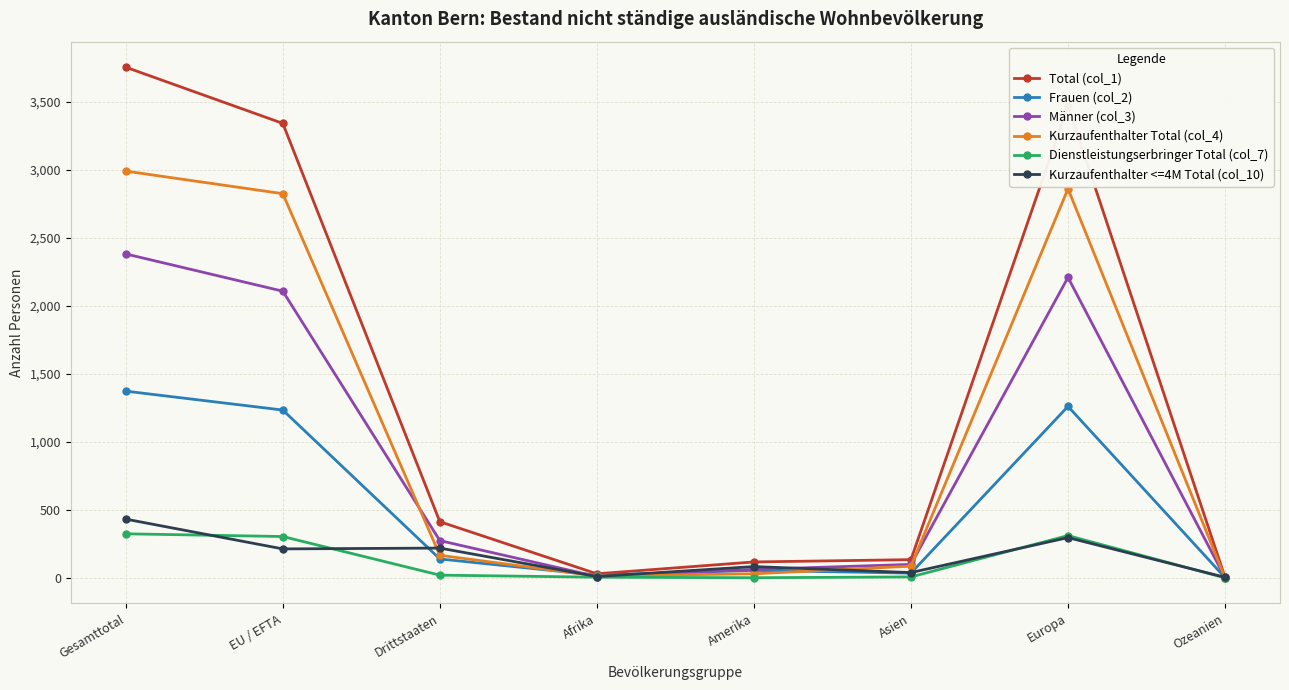

What is the label of the 3rd point from the left?

Drittstaaten